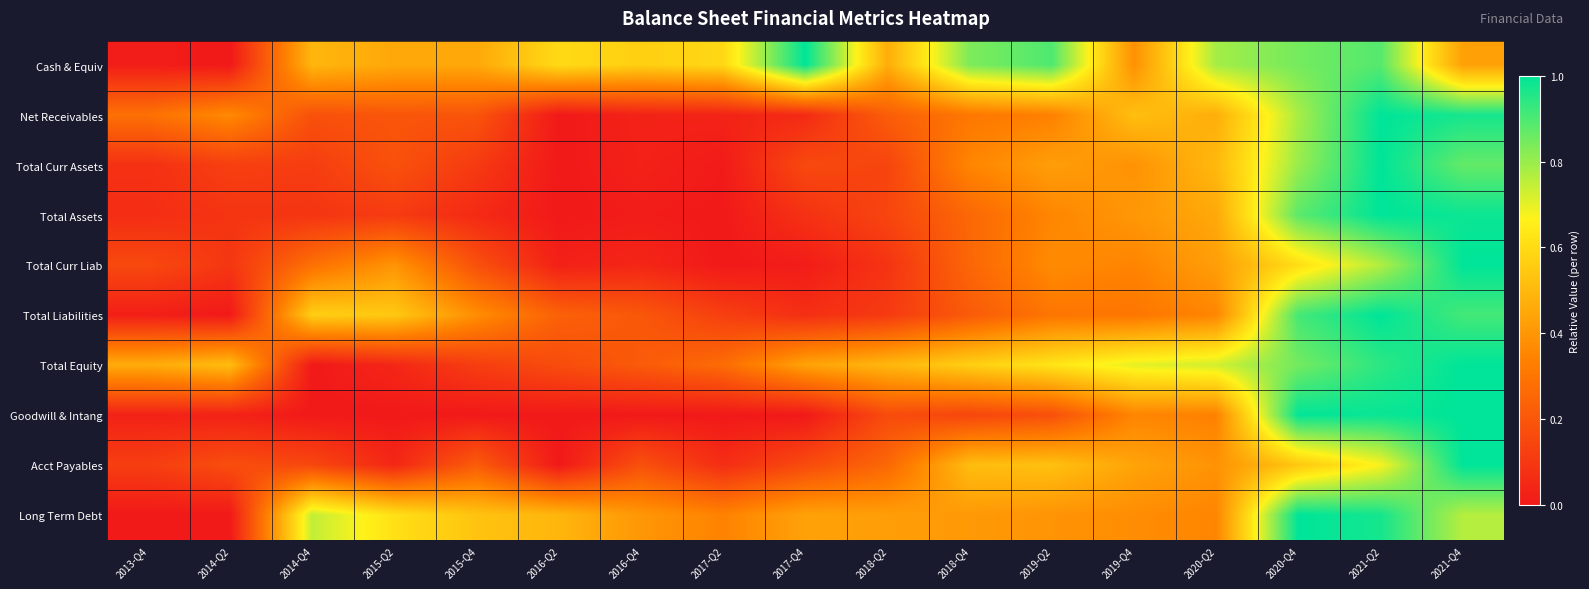

Reading left to right, transcribe all the data shown in this chart.

Cash & Equiv: 2013-Q4=0.0	2014-Q2=0.0	2014-Q4=0.5	2015-Q2=0.5	2015-Q4=0.5	2016-Q2=0.6	2016-Q4=0.6	2017-Q2=0.6	2017-Q4=1.0	2018-Q2=0.5	2018-Q4=0.8	2019-Q2=0.9	2019-Q4=0.4	2020-Q2=0.8	2020-Q4=0.8	2021-Q2=0.9	2021-Q4=0.4
Net Receivables: 2013-Q4=0.3	2014-Q2=0.4	2014-Q4=0.2	2015-Q2=0.2	2015-Q4=0.2	2016-Q2=0.0	2016-Q4=0.0	2017-Q2=0.0	2017-Q4=0.1	2018-Q2=0.2	2018-Q4=0.3	2019-Q2=0.3	2019-Q4=0.5	2020-Q2=0.5	2020-Q4=0.8	2021-Q2=1.0	2021-Q4=1.0
Total Curr Assets: 2013-Q4=0.1	2014-Q2=0.1	2014-Q4=0.1	2015-Q2=0.2	2015-Q4=0.1	2016-Q2=0.0	2016-Q4=0.0	2017-Q2=0.0	2017-Q4=0.2	2018-Q2=0.1	2018-Q4=0.4	2019-Q2=0.4	2019-Q4=0.4	2020-Q2=0.5	2020-Q4=0.8	2021-Q2=1.0	2021-Q4=0.9
Total Assets: 2013-Q4=0.1	2014-Q2=0.1	2014-Q4=0.1	2015-Q2=0.1	2015-Q4=0.1	2016-Q2=0.0	2016-Q4=0.0	2017-Q2=0.0	2017-Q4=0.1	2018-Q2=0.1	2018-Q4=0.3	2019-Q2=0.4	2019-Q4=0.4	2020-Q2=0.5	2020-Q4=0.9	2021-Q2=1.0	2021-Q4=1.0
Total Curr Liab: 2013-Q4=0.2	2014-Q2=0.1	2014-Q4=0.3	2015-Q2=0.4	2015-Q4=0.2	2016-Q2=0.0	2016-Q4=0.0	2017-Q2=0.0	2017-Q4=0.0	2018-Q2=0.1	2018-Q4=0.3	2019-Q2=0.4	2019-Q4=0.3	2020-Q2=0.4	2020-Q4=0.6	2021-Q2=0.8	2021-Q4=1.0
Total Liabilities: 2013-Q4=0.0	2014-Q2=0.0	2014-Q4=0.6	2015-Q2=0.5	2015-Q4=0.4	2016-Q2=0.2	2016-Q4=0.2	2017-Q2=0.1	2017-Q4=0.1	2018-Q2=0.1	2018-Q4=0.2	2019-Q2=0.3	2019-Q4=0.3	2020-Q2=0.4	2020-Q4=0.9	2021-Q2=1.0	2021-Q4=0.9
Total Equity: 2013-Q4=0.5	2014-Q2=0.5	2014-Q4=0.0	2015-Q2=0.0	2015-Q4=0.1	2016-Q2=0.2	2016-Q4=0.2	2017-Q2=0.3	2017-Q4=0.4	2018-Q2=0.5	2018-Q4=0.6	2019-Q2=0.6	2019-Q4=0.7	2020-Q2=0.7	2020-Q4=0.8	2021-Q2=0.9	2021-Q4=1.0
Goodwill & Intang: 2013-Q4=0.0	2014-Q2=0.0	2014-Q4=0.0	2015-Q2=0.0	2015-Q4=0.0	2016-Q2=0.0	2016-Q4=0.0	2017-Q2=0.0	2017-Q4=0.0	2018-Q2=0.2	2018-Q4=0.1	2019-Q2=0.2	2019-Q4=0.3	2020-Q2=0.3	2020-Q4=1.0	2021-Q2=1.0	2021-Q4=1.0
Acct Payables: 2013-Q4=0.1	2014-Q2=0.2	2014-Q4=0.1	2015-Q2=0.0	2015-Q4=0.2	2016-Q2=0.0	2016-Q4=0.2	2017-Q2=0.1	2017-Q4=0.2	2018-Q2=0.3	2018-Q4=0.5	2019-Q2=0.5	2019-Q4=0.4	2020-Q2=0.4	2020-Q4=0.5	2021-Q2=0.7	2021-Q4=1.0
Long Term Debt: 2013-Q4=0.0	2014-Q2=0.0	2014-Q4=0.7	2015-Q2=0.6	2015-Q4=0.5	2016-Q2=0.5	2016-Q4=0.4	2017-Q2=0.3	2017-Q4=0.4	2018-Q2=0.4	2018-Q4=0.4	2019-Q2=0.4	2019-Q4=0.4	2020-Q2=0.4	2020-Q4=1.0	2021-Q2=1.0	2021-Q4=0.8